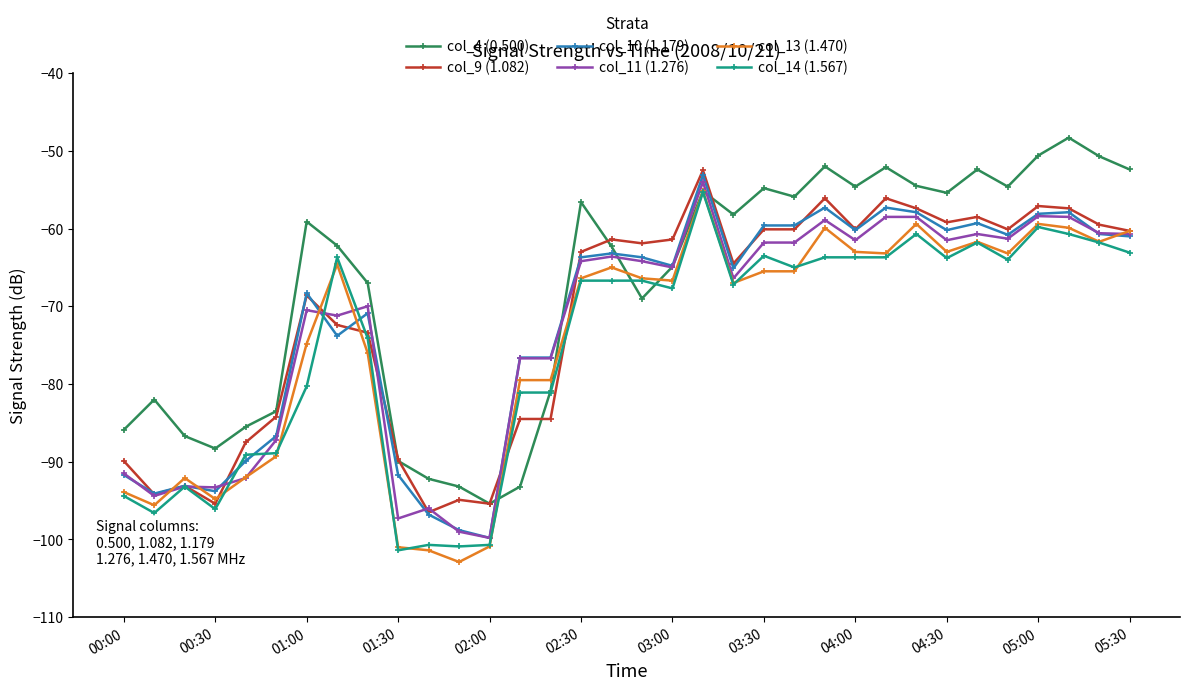

Which series has the largest total across all categories?

col_4 (0.500)